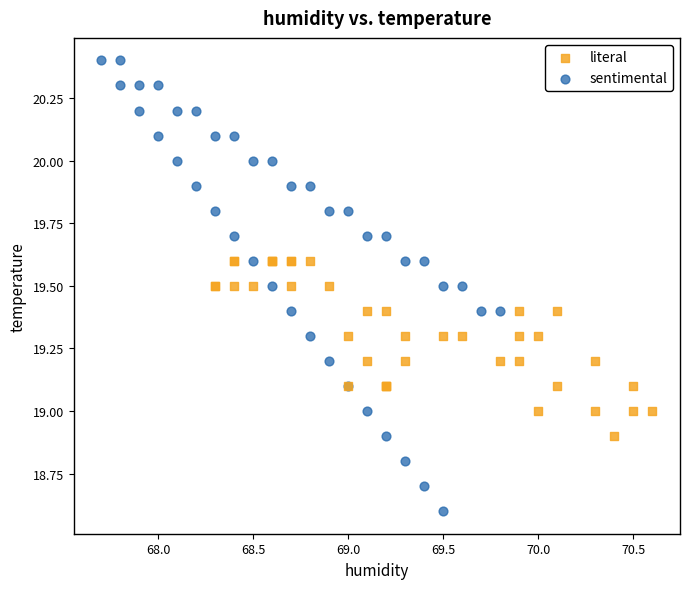

Which series has the largest Y range (max minus min)?

sentimental